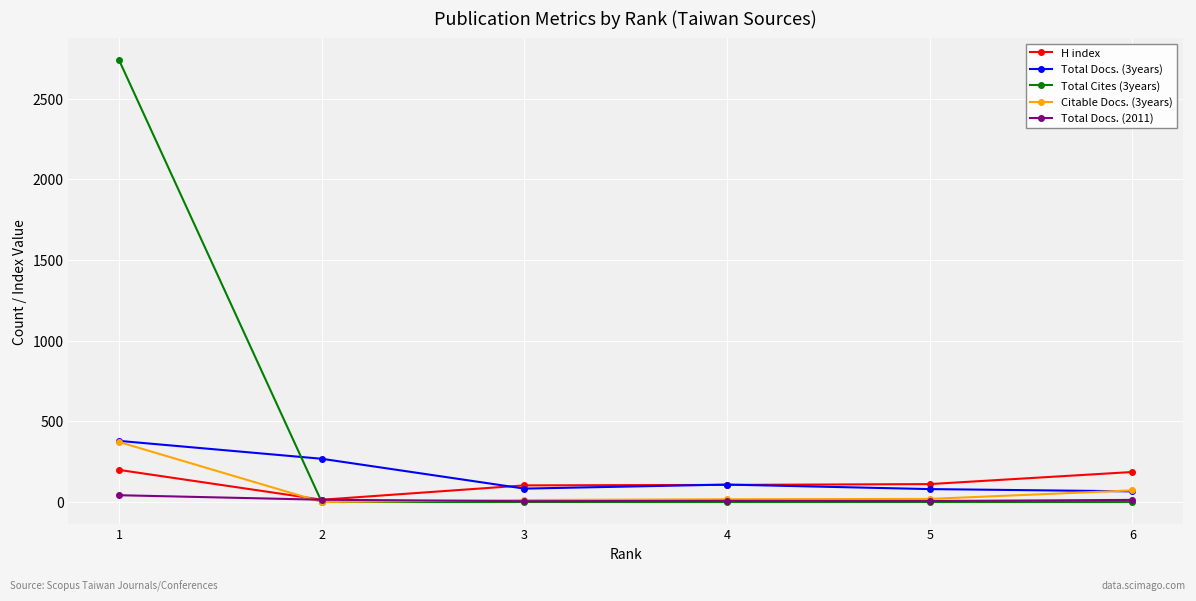

In Total Docs. (3years), how many points are higher than both neighbors (excluding endpoints)?

1